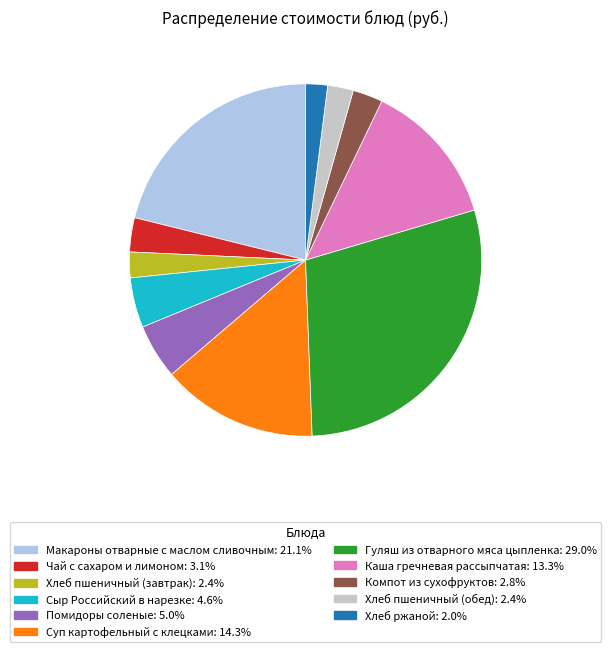

What is the ratio of the value at Помидоры соленые to the value at Хлеб пшеничный (обед)?

2.1